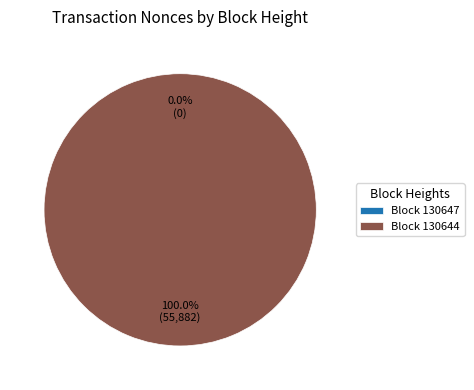

What is the largest slice in the pie chart?

130644